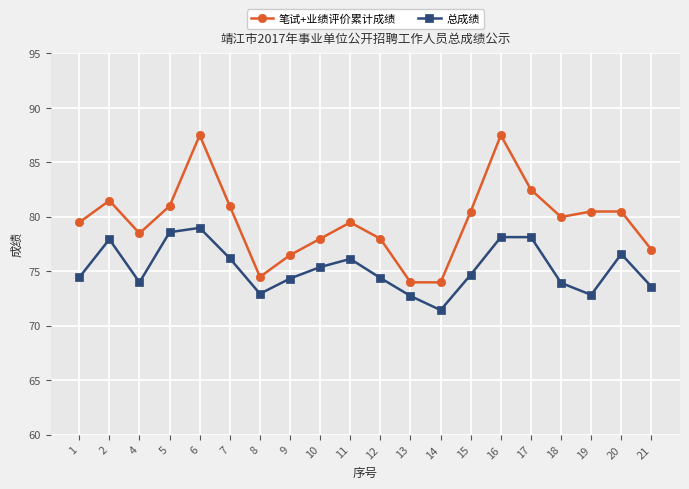

What is the smallest value displayed?

71.5